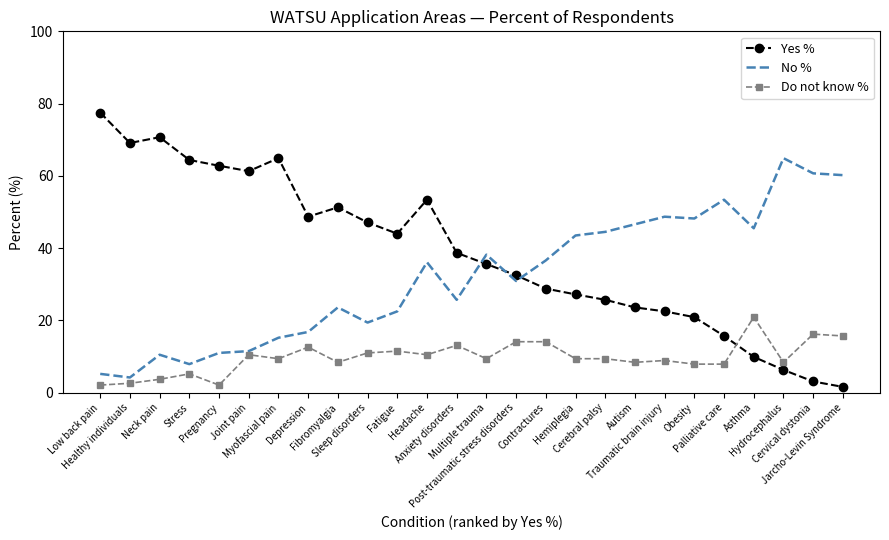

True or false: Yes % has more than 1 interior local peaks.

True